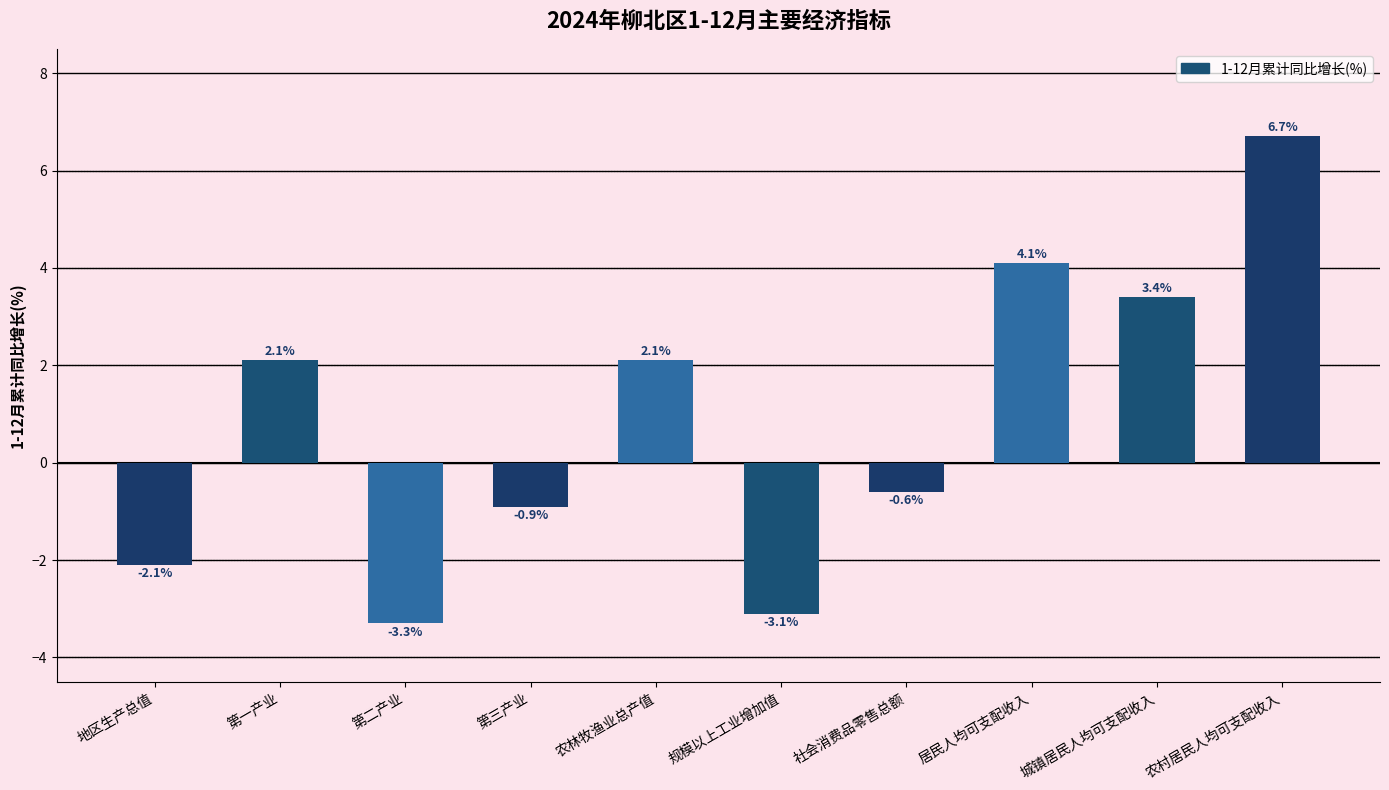

What is the difference between the values at 地区生产总值 and 第一产业?

4.2